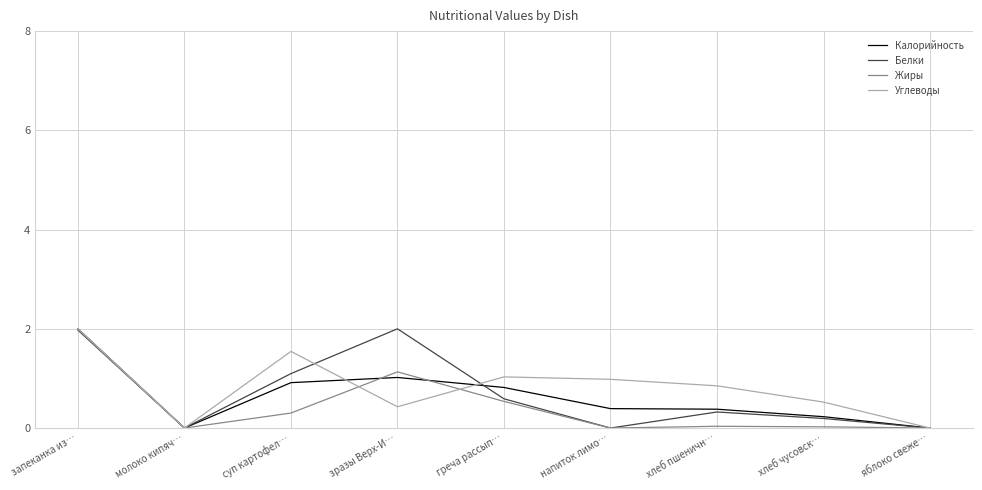

Between молоко кипяч… and напиток лимо…, which series saw the biggest shift?

Углеводы